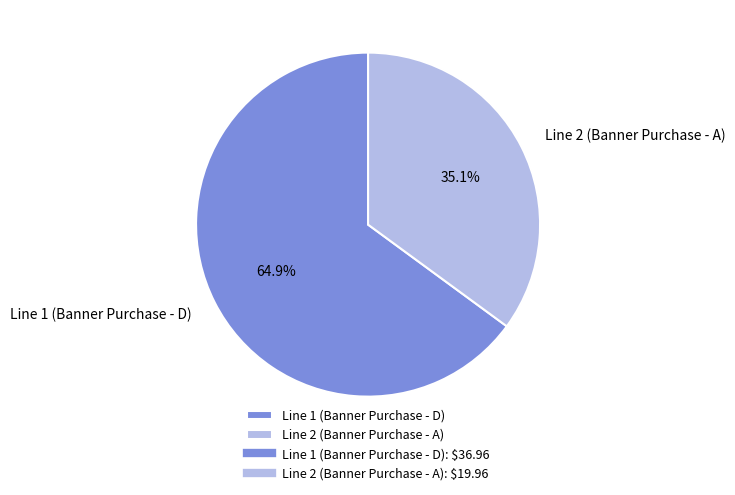

Count the number of slices in the pie.

2